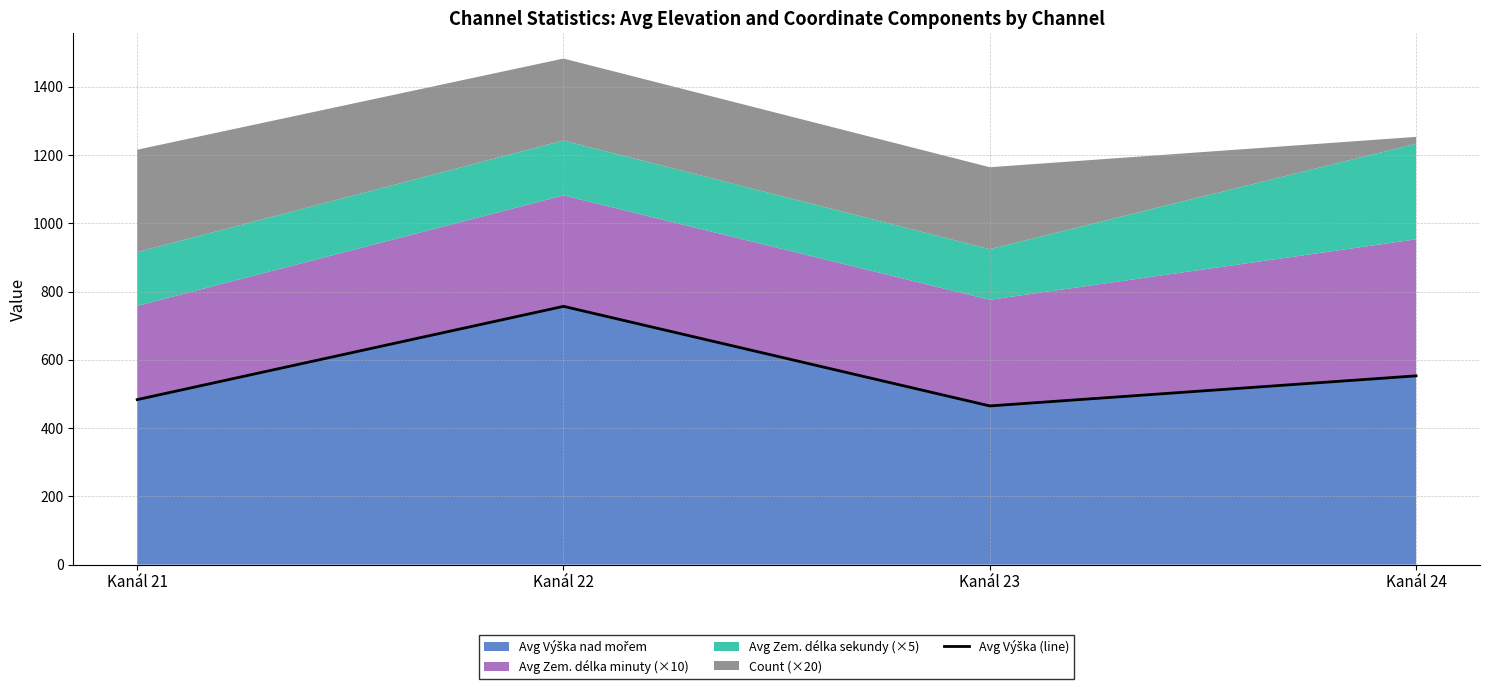

Approximately how many times larger is the value at Kanál 24 compared to Kanál 21?

1.1